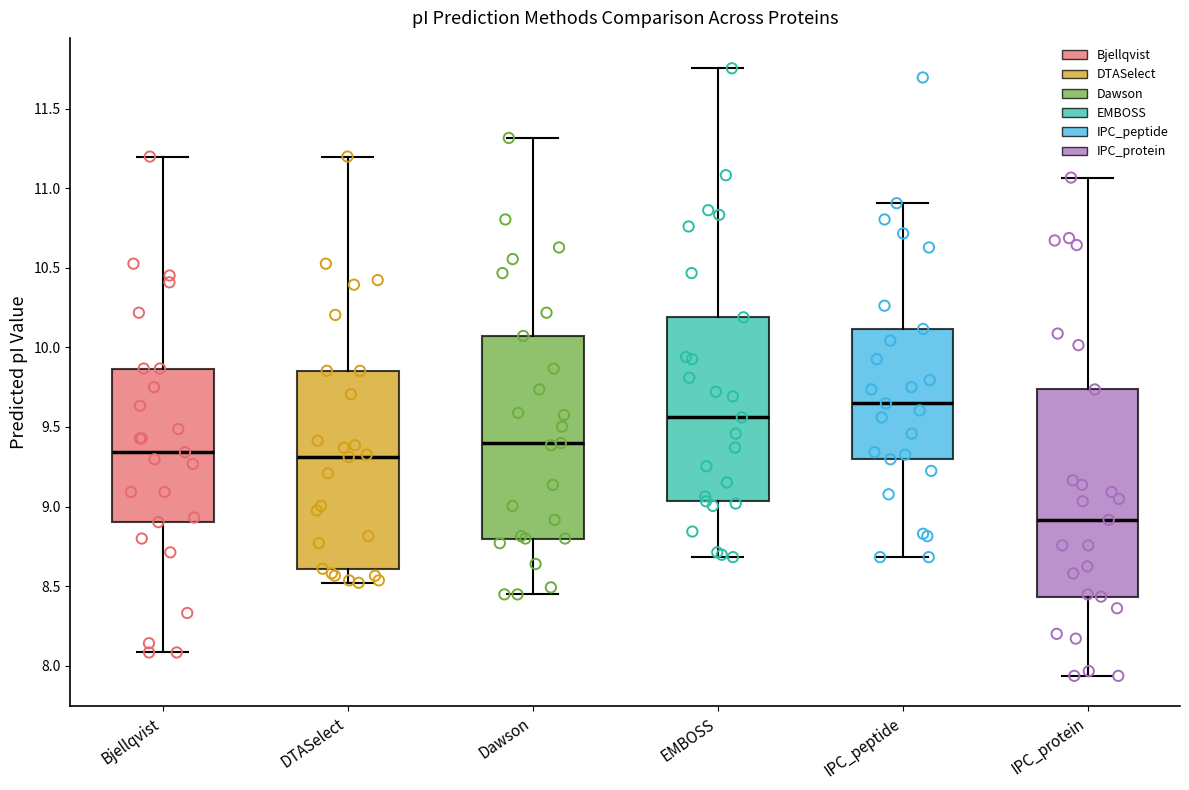

Reading left to right, read every box against the y-axis: the position of its median line, the range the box covers, and the ends of its whiskers. The values are not printed on the chart, so give them approximately, as read against the axis.

Bjellqvist: median 9.35, box 8.90 to 9.85, whiskers 8.10 to 11.20
DTASelect: median 9.30, box 8.60 to 9.85, whiskers 8.50 to 11.20
Dawson: median 9.40, box 8.80 to 10.05, whiskers 8.45 to 11.30
EMBOSS: median 9.55, box 9.05 to 10.20, whiskers 8.70 to 11.75
IPC_peptide: median 9.65, box 9.30 to 10.10, whiskers 8.70 to 10.90
IPC_protein: median 8.90, box 8.45 to 9.75, whiskers 7.95 to 11.05